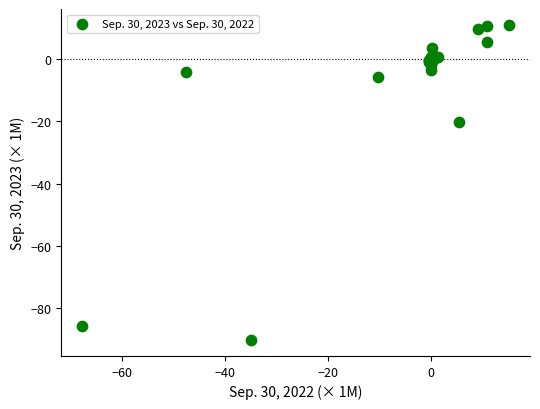

What Y value in the scatter plot is closest to -39?

-20.2